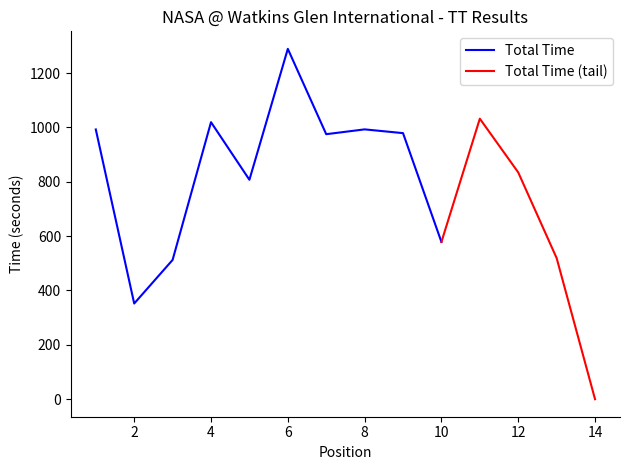

What is the highest value of the Total Time series?

1288.9